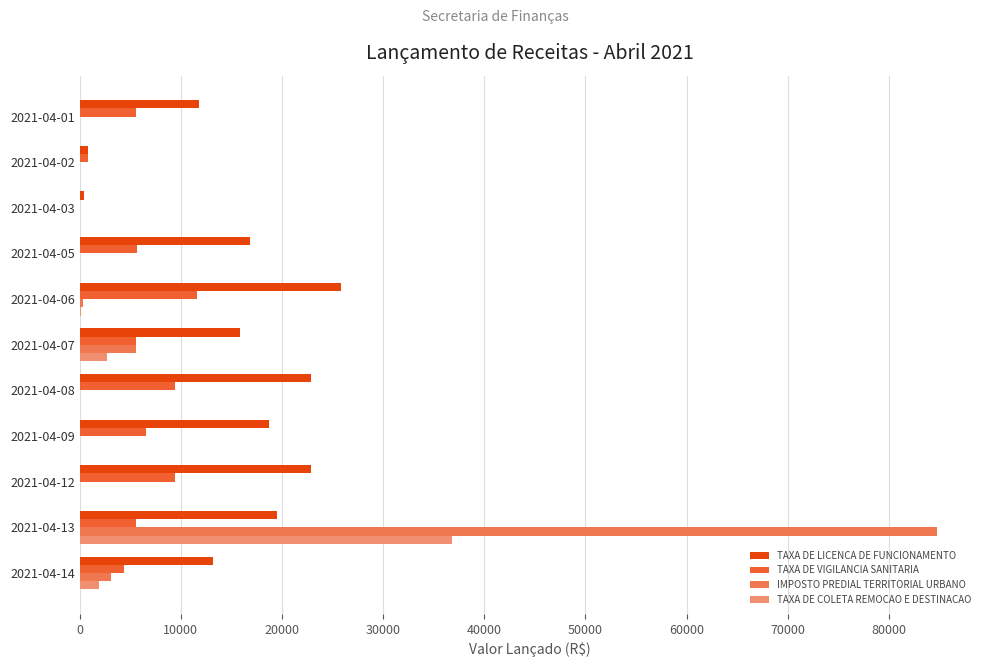

At which category is the sum across all series the highest?

2021-04-13